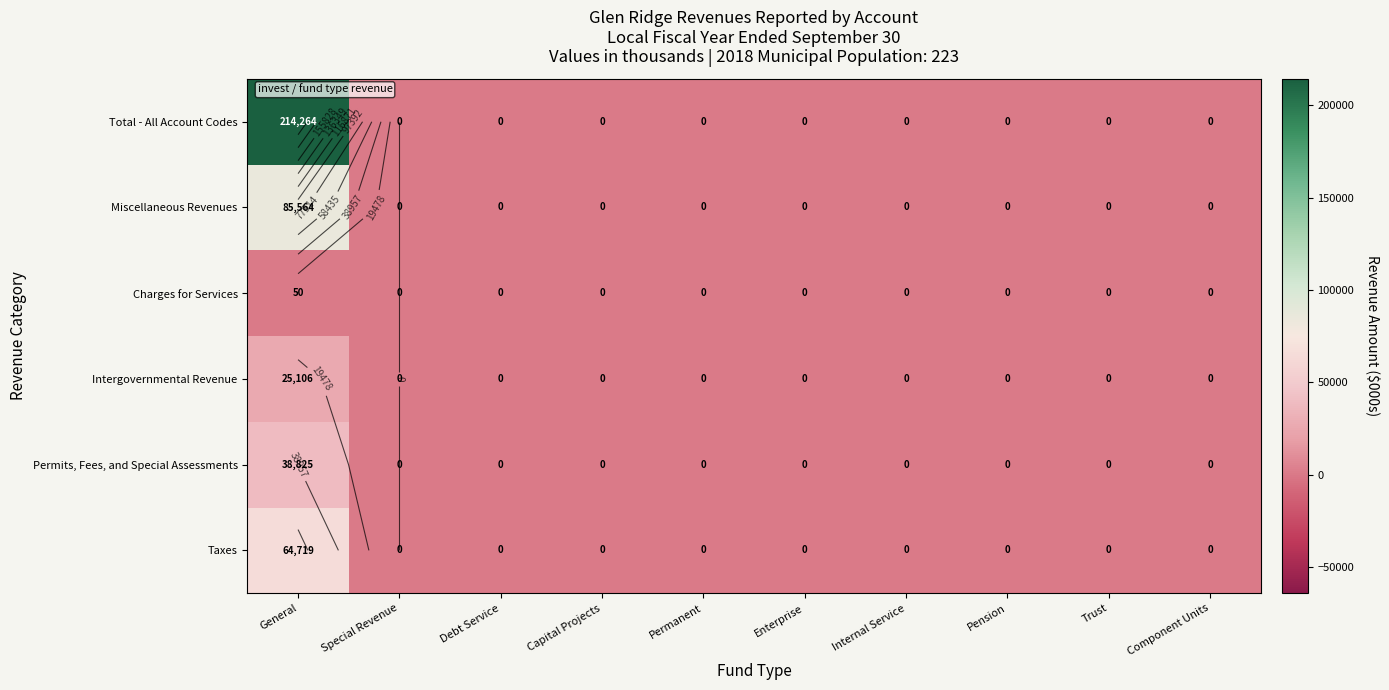

Which category has the highest value in the Total - All Account Codes series?

General